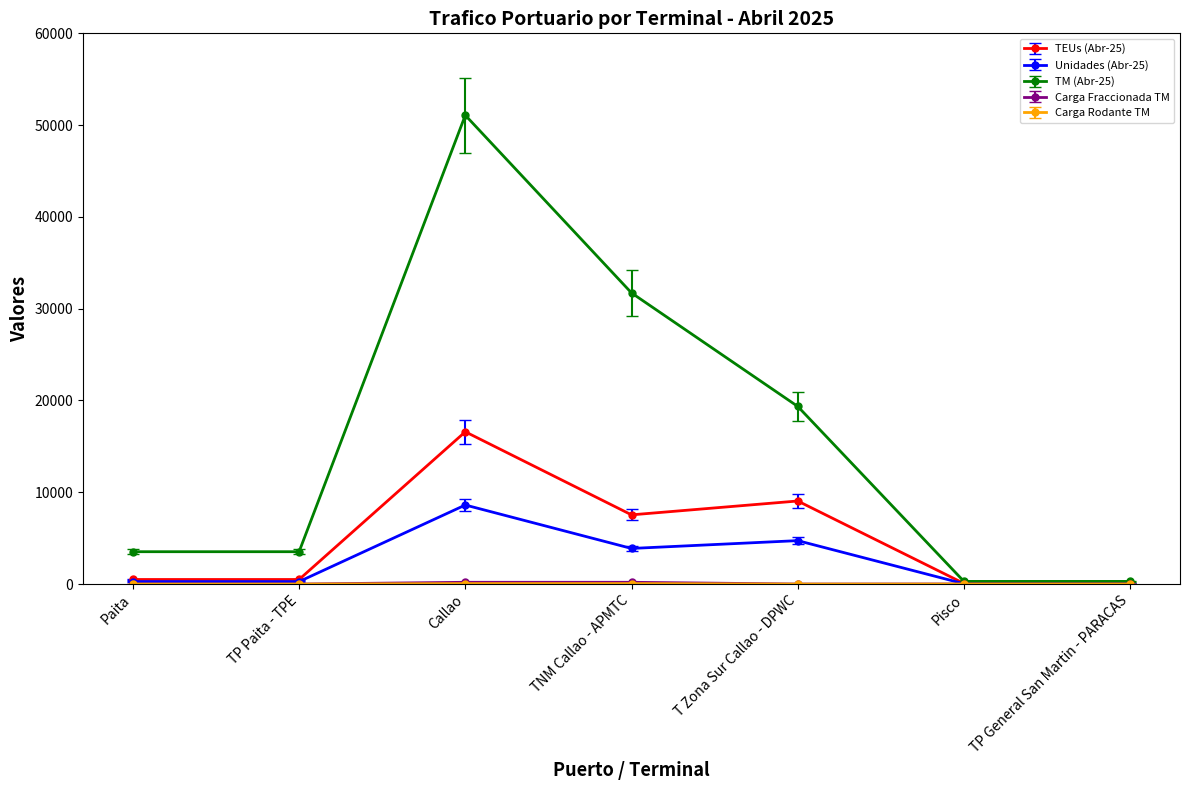

How many data points does each series have?

7